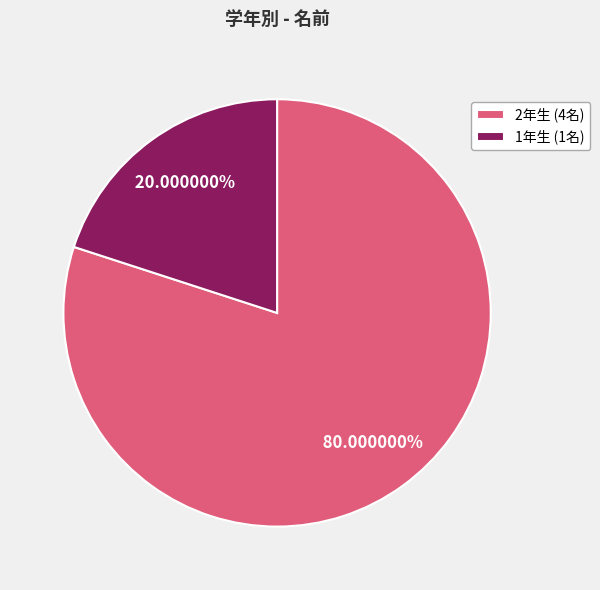

Rank the categories by value from highest to lowest.

2年生 (4名), 1年生 (1名)